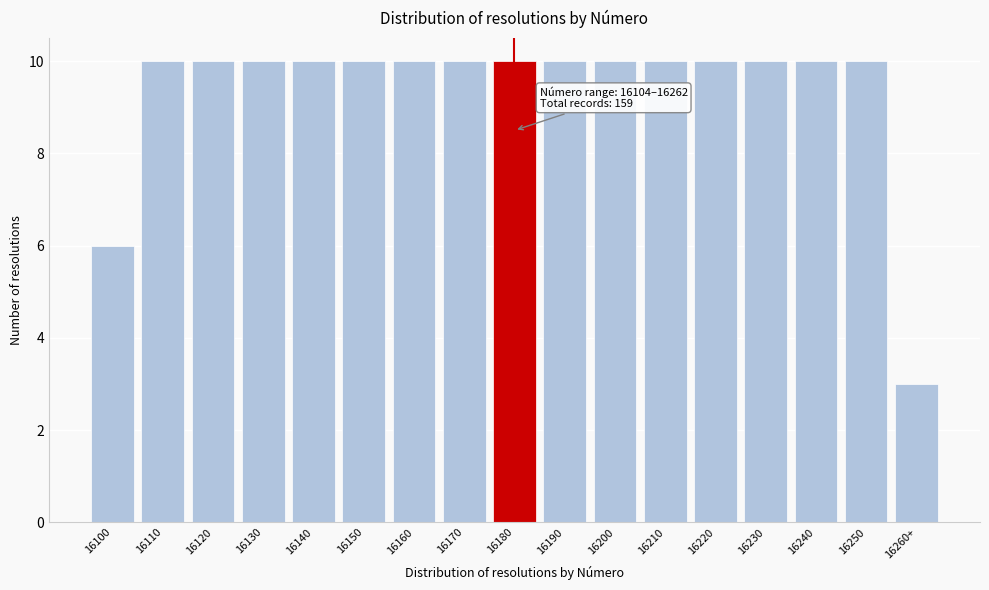

Reading left to right, transcribe all the data shown in this chart.

6	10	10	10	10	10	10	10	10	10	10	10	10	10	10	10	3